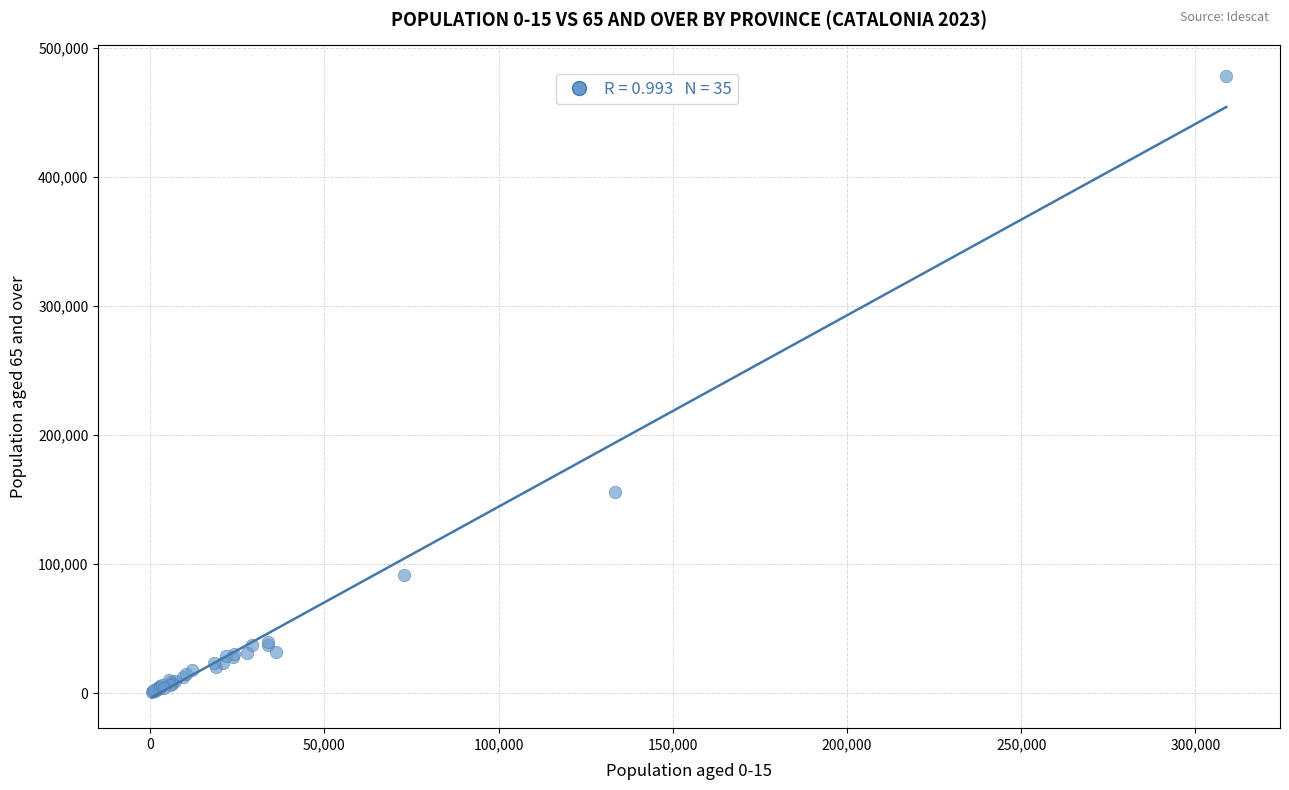

What Y value in the scatter plot is closest to 239463?

155846